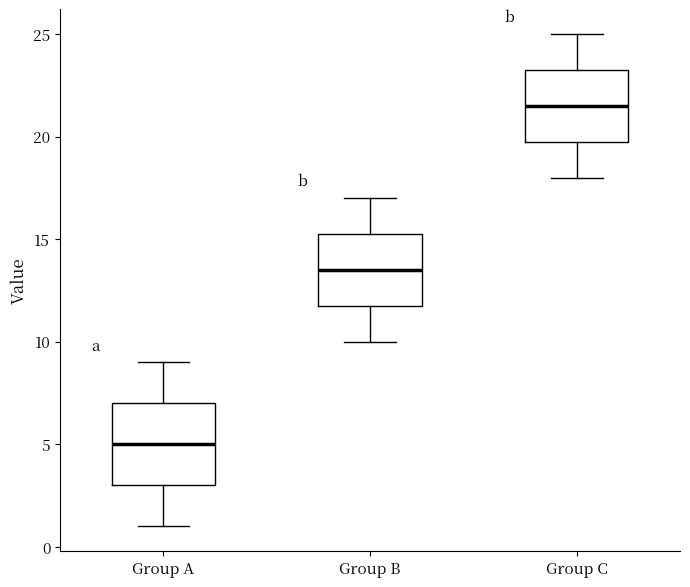

Reading left to right, read every box against the y-axis: the position of its median line, the range the box covers, and the ends of its whiskers. The values are not printed on the chart, so give them approximately, as read against the axis.

Group A: median 5.0, box 3.0 to 7.0, whiskers 1.0 to 9.0
Group B: median 13.5, box 12.0 to 15.5, whiskers 10.0 to 17.0
Group C: median 21.5, box 20.0 to 23.5, whiskers 18.0 to 25.0